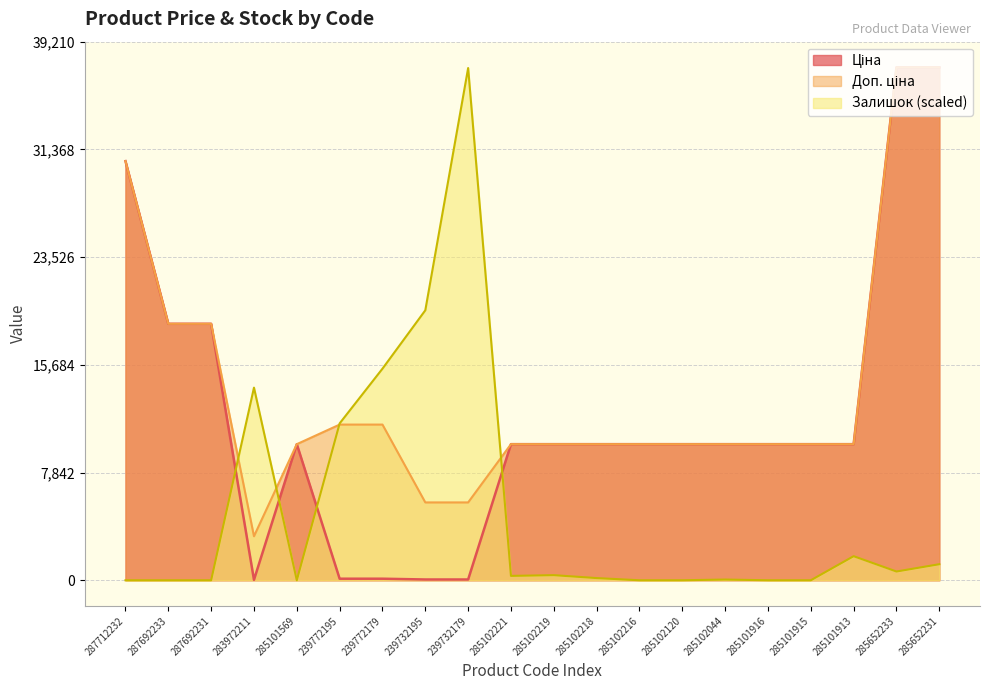

Rank the series at 287712232 from highest to lowest value.

Ціна, Доп. ціна, Залишок